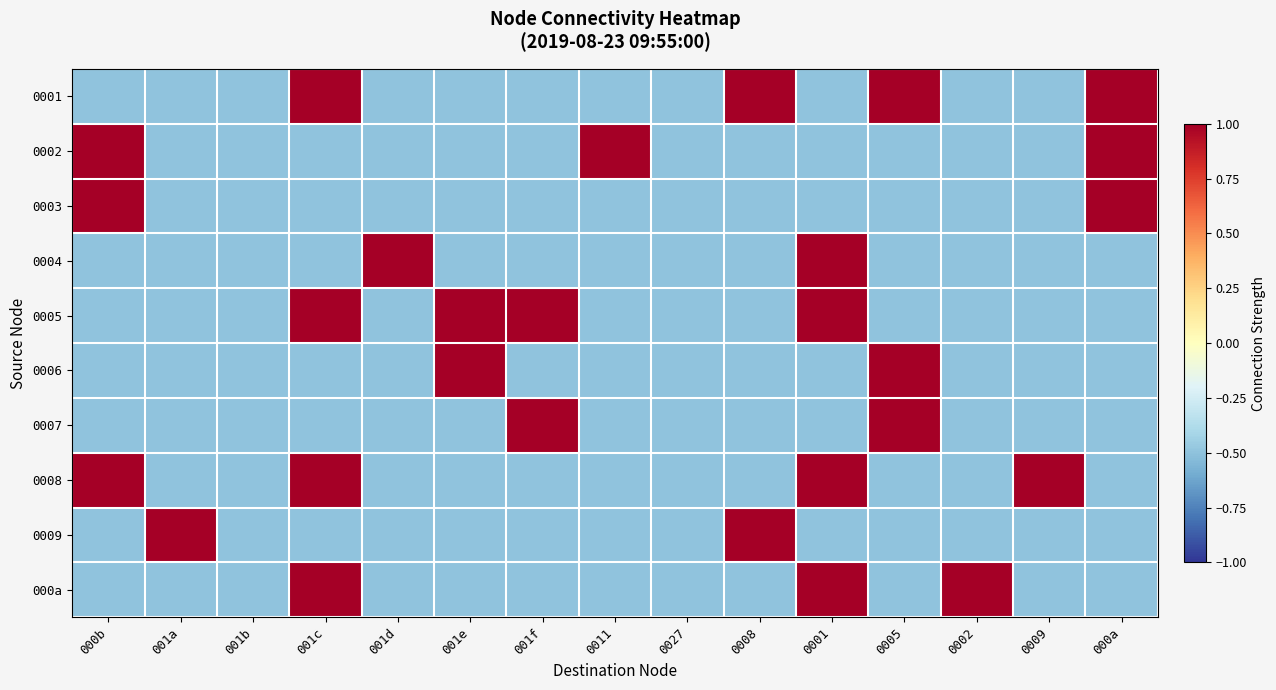

Rank the series by their maximum value, from highest to lowest.

0001, 0002, 0003, 0004, 0005, 0006, 0007, 0008, 0009, 000a